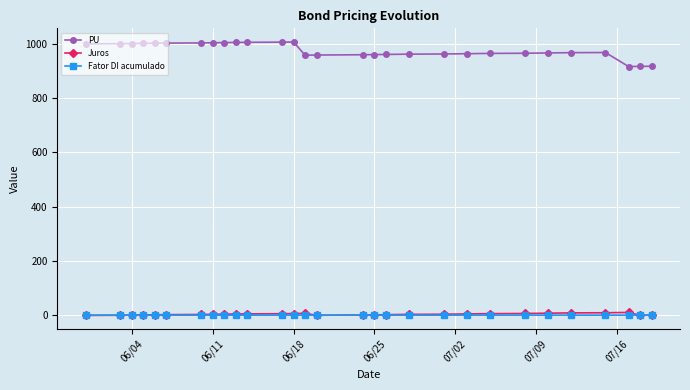

True or false: PU and Fator DI acumulado cross at least once.

False